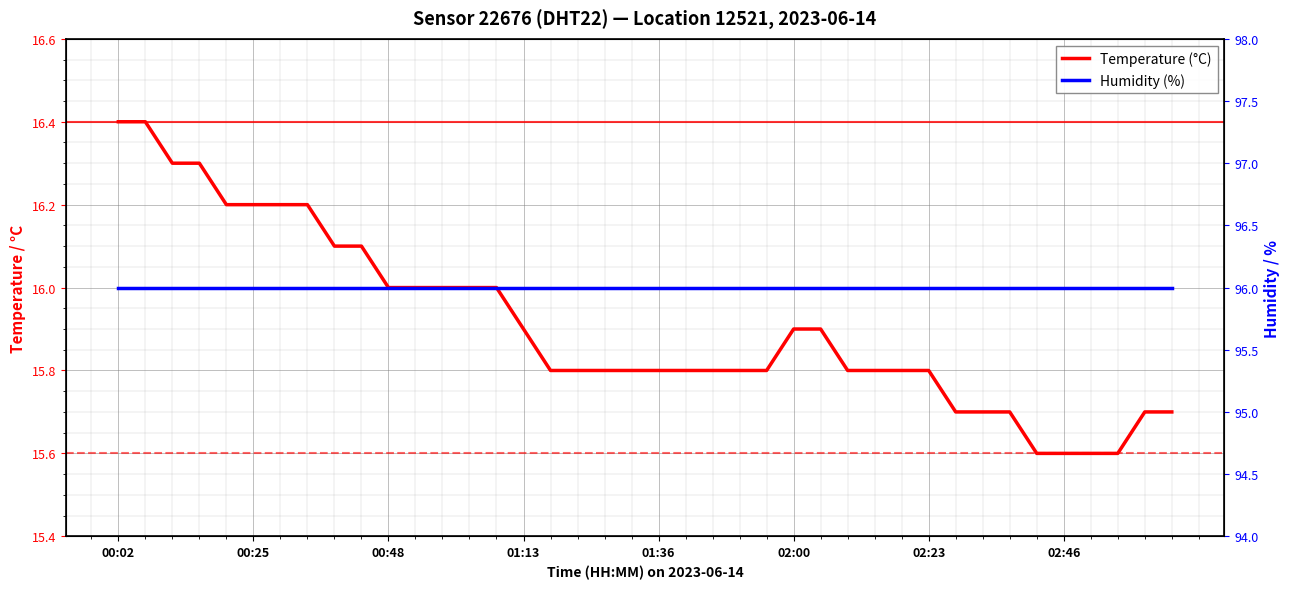

Read the Humidity (%) value at 9.

96.0